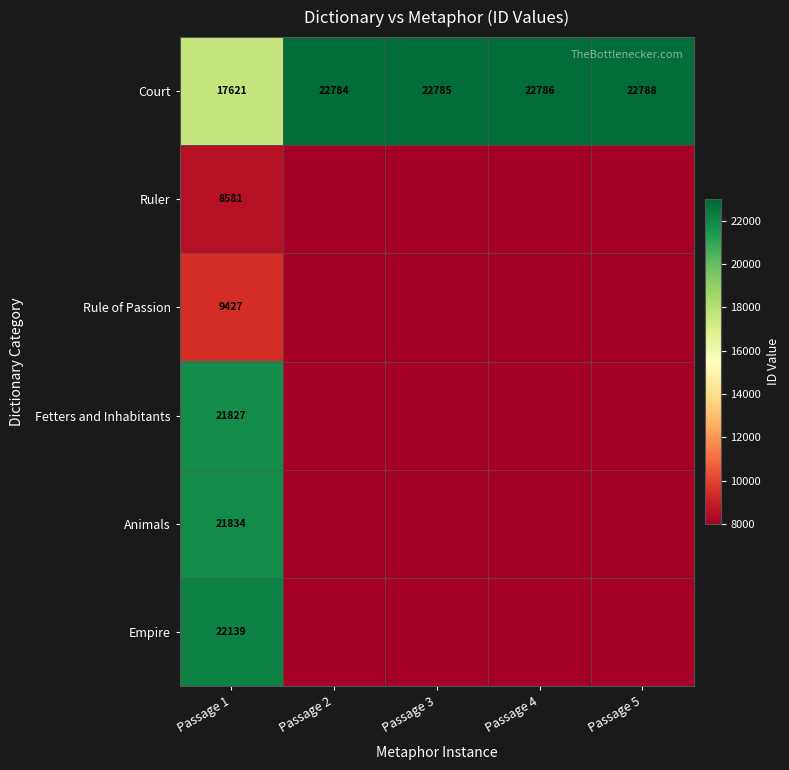

What is the sum of all Court values?

108764